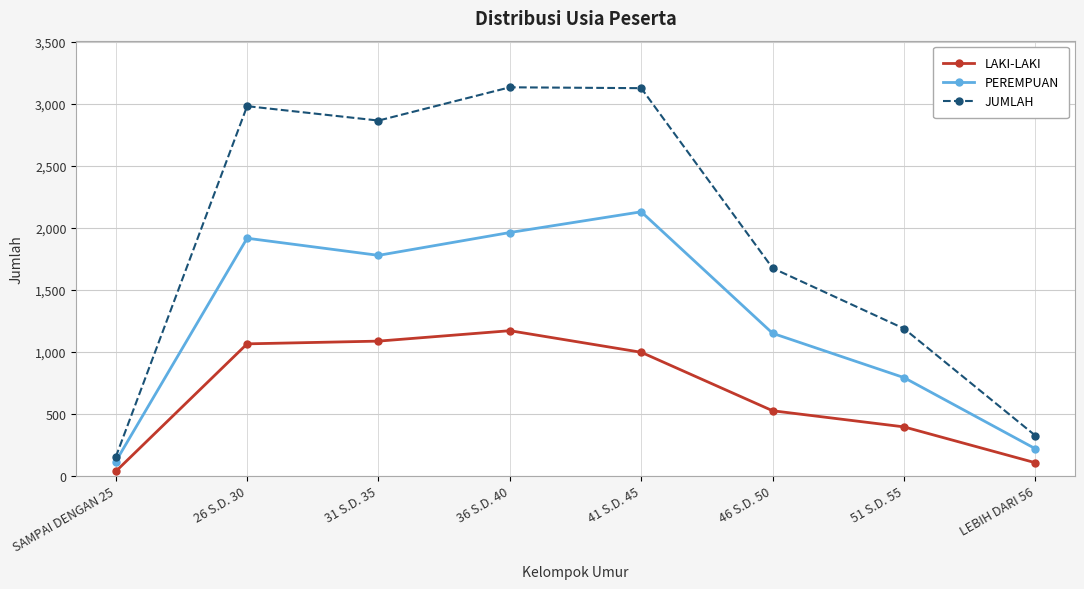

How many series are shown in this chart?

3